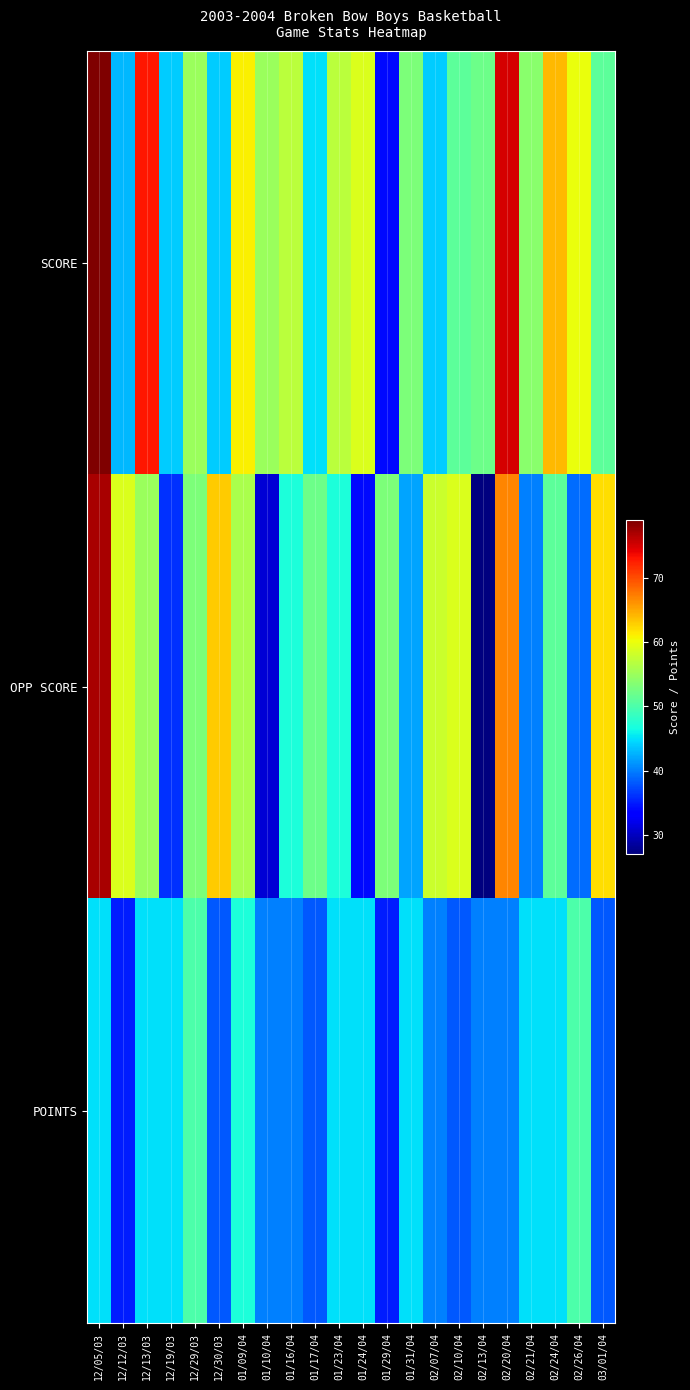

Reading left to right, transcribe all the data shown in this chart.

SCORE: 12/05/03=79	12/12/03=43	12/13/03=73	12/19/03=44	12/29/03=55	12/30/03=44	01/09/04=61	01/10/04=55	01/16/04=57	01/17/04=45	01/23/04=57	01/24/04=59	01/29/04=34	01/31/04=53	02/07/04=44	02/10/04=51	02/13/04=52	02/20/04=75	02/21/04=54	02/24/04=64	02/26/04=60	03/01/04=51
OPP SCORE: 12/05/03=77	12/12/03=59	12/13/03=55	12/19/03=36	12/29/03=53	12/30/03=63	01/09/04=56	01/10/04=31	01/16/04=47	01/17/04=52	01/23/04=47	01/24/04=34	01/29/04=53	01/31/04=42	02/07/04=58	02/10/04=59	02/13/04=27	02/20/04=67	02/21/04=40	02/24/04=51	02/26/04=39	03/01/04=62
POINTS: 12/05/03=45	12/12/03=35	12/13/03=45	12/19/03=45	12/29/03=50	12/30/03=38	01/09/04=47	01/10/04=40	01/16/04=40	01/17/04=38	01/23/04=45	01/24/04=45	01/29/04=35	01/31/04=45	02/07/04=40	02/10/04=38	02/13/04=40	02/20/04=40	02/21/04=45	02/24/04=45	02/26/04=50	03/01/04=38